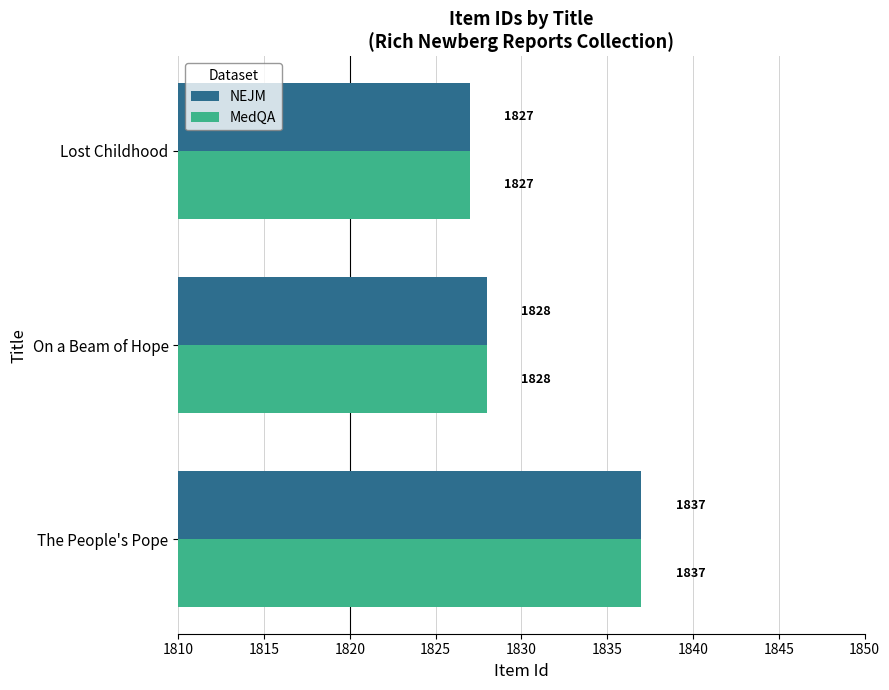

What are all the series names shown in the legend?

NEJM, MedQA